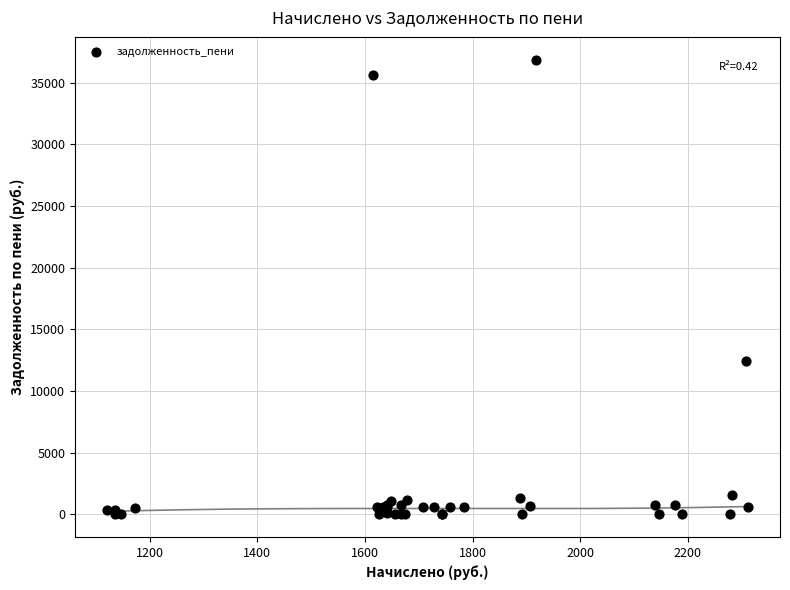

What Y value in the scatter plot is closest to 18430?

12444.8